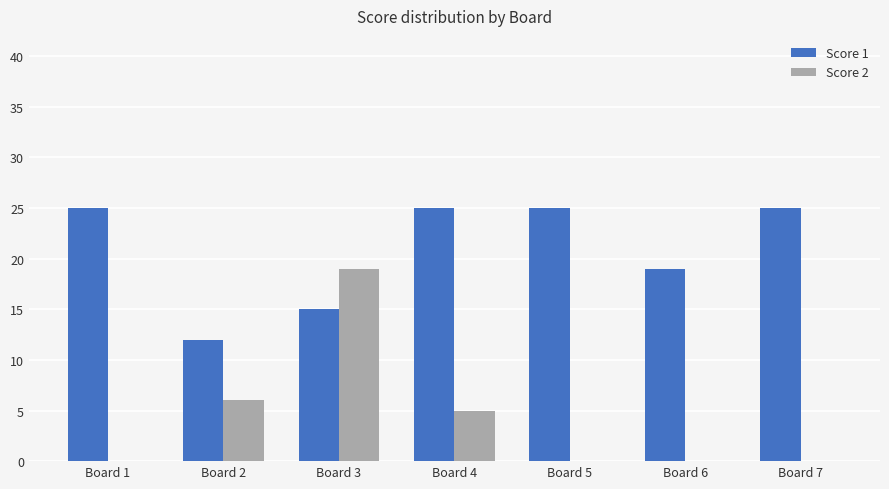

What are all the series names shown in the legend?

Score 1, Score 2